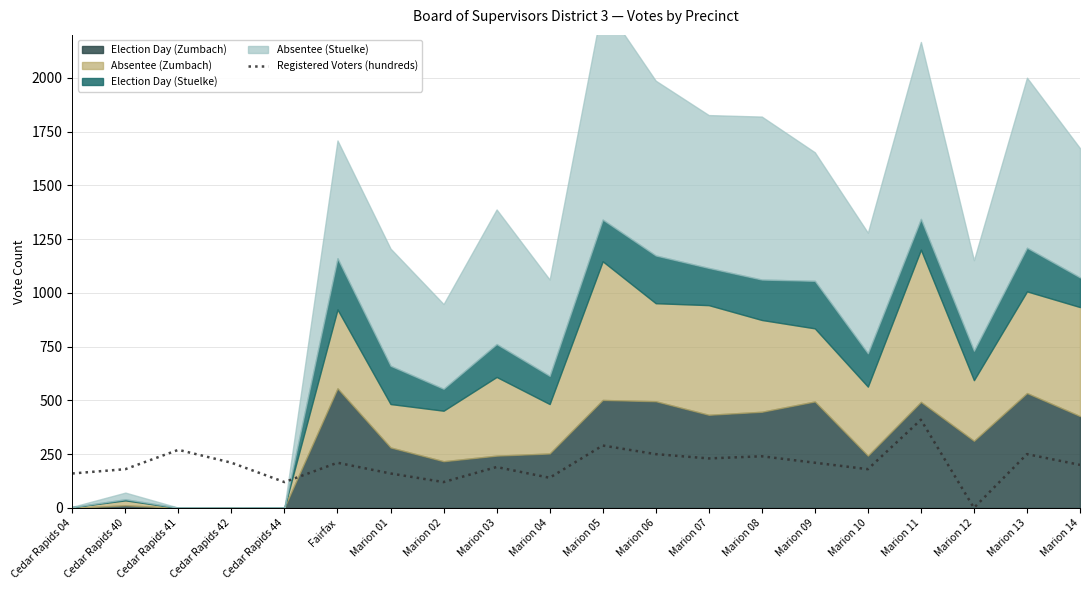

Reading left to right, extract all data points from this chart.

Cedar Rapids 04=160	Cedar Rapids 40=180	Cedar Rapids 41=270	Cedar Rapids 42=210	Cedar Rapids 44=120	Fairfax=210	Marion 01=160	Marion 02=120	Marion 03=190	Marion 04=140	Marion 05=290	Marion 06=250	Marion 07=230	Marion 08=240	Marion 09=210	Marion 10=180	Marion 11=410	Marion 12=0	Marion 13=250	Marion 14=200